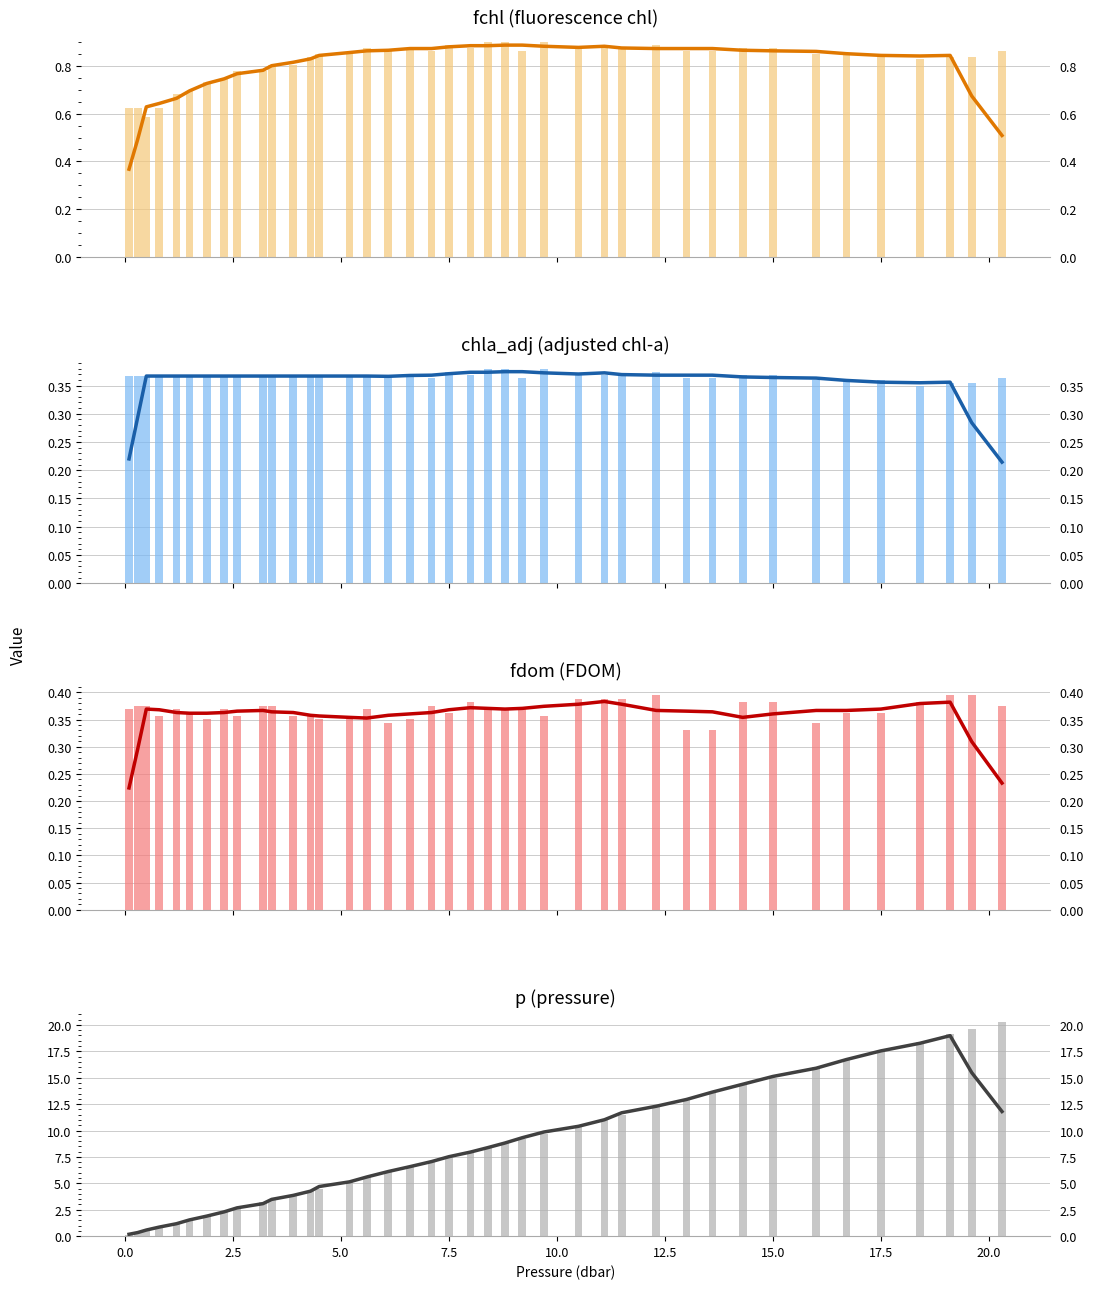

Reading left to right, transcribe all the data shown in this chart.

fchl: 0.1=0.6	0.3=0.6	0.5=0.6	0.8=0.6	1.2=0.7	1.5=0.7	1.9=0.7	2.3=0.7	2.6=0.8	3.2=0.8	3.4=0.8	3.9=0.8	4.3=0.8	4.5=0.9	5.2=0.9	5.6=0.9	6.1=0.9	6.6=0.9	7.1=0.9	7.5=0.9	8.0=0.9	8.4=0.9	8.8=0.9	9.2=0.9	9.7=0.9	10.5=0.9	11.1=0.9	11.5=0.9	12.3=0.9	13.0=0.9	13.6=0.9	14.3=0.9	15.0=0.9	16.0=0.9	16.7=0.9	17.5=0.9	18.4=0.8	19.1=0.8	19.6=0.8	20.3=0.9
chla_adj: 0.1=0.4	0.3=0.4	0.5=0.4	0.8=0.4	1.2=0.4	1.5=0.4	1.9=0.4	2.3=0.4	2.6=0.4	3.2=0.4	3.4=0.4	3.9=0.4	4.3=0.4	4.5=0.4	5.2=0.4	5.6=0.4	6.1=0.4	6.6=0.4	7.1=0.4	7.5=0.4	8.0=0.4	8.4=0.4	8.8=0.4	9.2=0.4	9.7=0.4	10.5=0.4	11.1=0.4	11.5=0.4	12.3=0.4	13.0=0.4	13.6=0.4	14.3=0.4	15.0=0.4	16.0=0.4	16.7=0.4	17.5=0.4	18.4=0.3	19.1=0.4	19.6=0.4	20.3=0.4
fdom: 0.1=0.4	0.3=0.4	0.5=0.4	0.8=0.4	1.2=0.4	1.5=0.4	1.9=0.4	2.3=0.4	2.6=0.4	3.2=0.4	3.4=0.4	3.9=0.4	4.3=0.4	4.5=0.4	5.2=0.4	5.6=0.4	6.1=0.3	6.6=0.4	7.1=0.4	7.5=0.4	8.0=0.4	8.4=0.4	8.8=0.4	9.2=0.4	9.7=0.4	10.5=0.4	11.1=0.4	11.5=0.4	12.3=0.4	13.0=0.3	13.6=0.3	14.3=0.4	15.0=0.4	16.0=0.3	16.7=0.4	17.5=0.4	18.4=0.4	19.1=0.4	19.6=0.4	20.3=0.4
p: 0.1=0.1	0.3=0.3	0.5=0.5	0.8=0.8	1.2=1.2	1.5=1.5	1.9=1.9	2.3=2.3	2.6=2.6	3.2=3.2	3.4=3.4	3.9=3.9	4.3=4.3	4.5=4.5	5.2=5.2	5.6=5.6	6.1=6.1	6.6=6.6	7.1=7.1	7.5=7.5	8.0=8.0	8.4=8.4	8.8=8.8	9.2=9.2	9.7=9.7	10.5=10.5	11.1=11.1	11.5=11.5	12.3=12.3	13.0=13.0	13.6=13.6	14.3=14.3	15.0=15.0	16.0=16.0	16.7=16.7	17.5=17.5	18.4=18.4	19.1=19.1	19.6=19.6	20.3=20.3